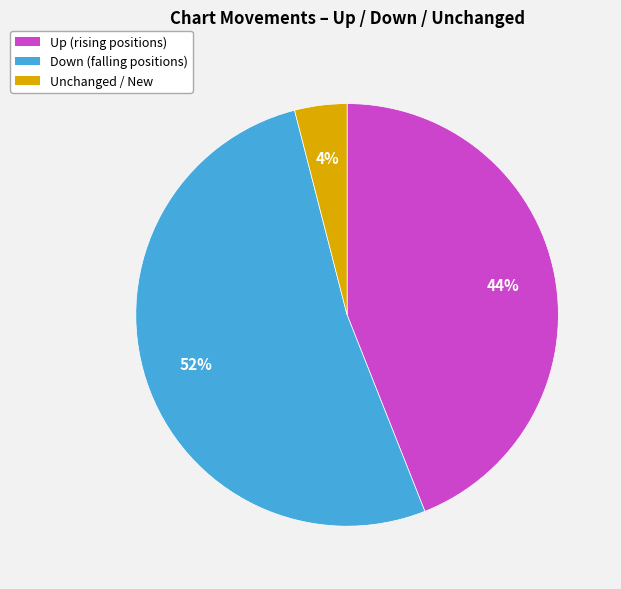

Which category has the biggest portion of the pie?

Down (falling positions)